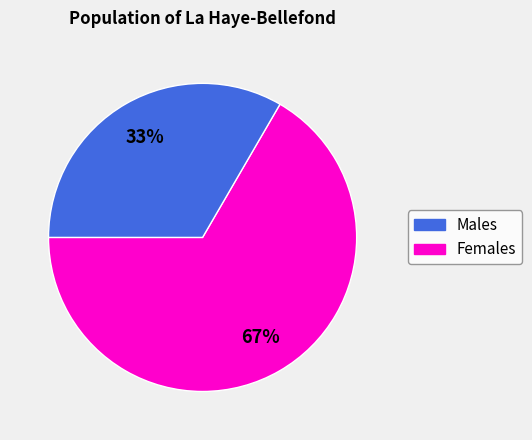

To the nearest percent, what is the average slice percentage?

50%